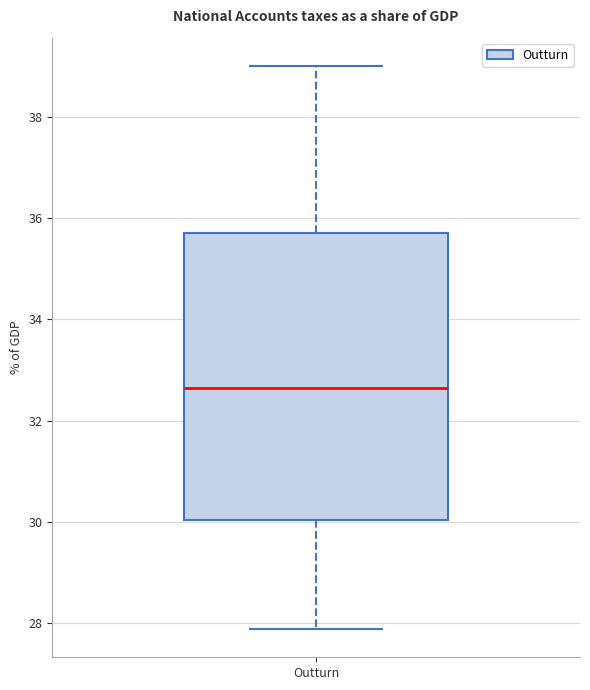

Read this box plot against the y-axis: the position of the median line, the range covered by the box, and the ends of both whiskers. The values are not printed on the chart, so give them approximately, as read against the axis.

median 32.6, box 30.0 to 35.8, whiskers 27.8 to 39.0